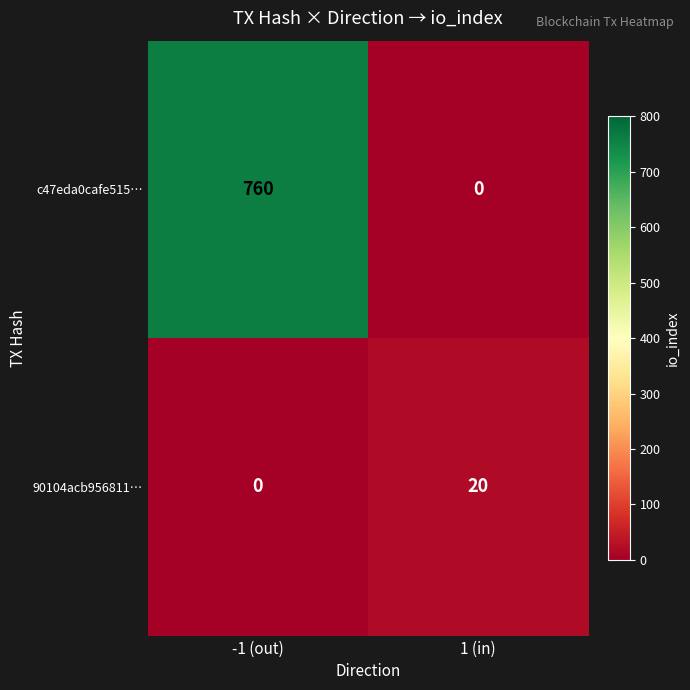

How many series are shown in this chart?

2